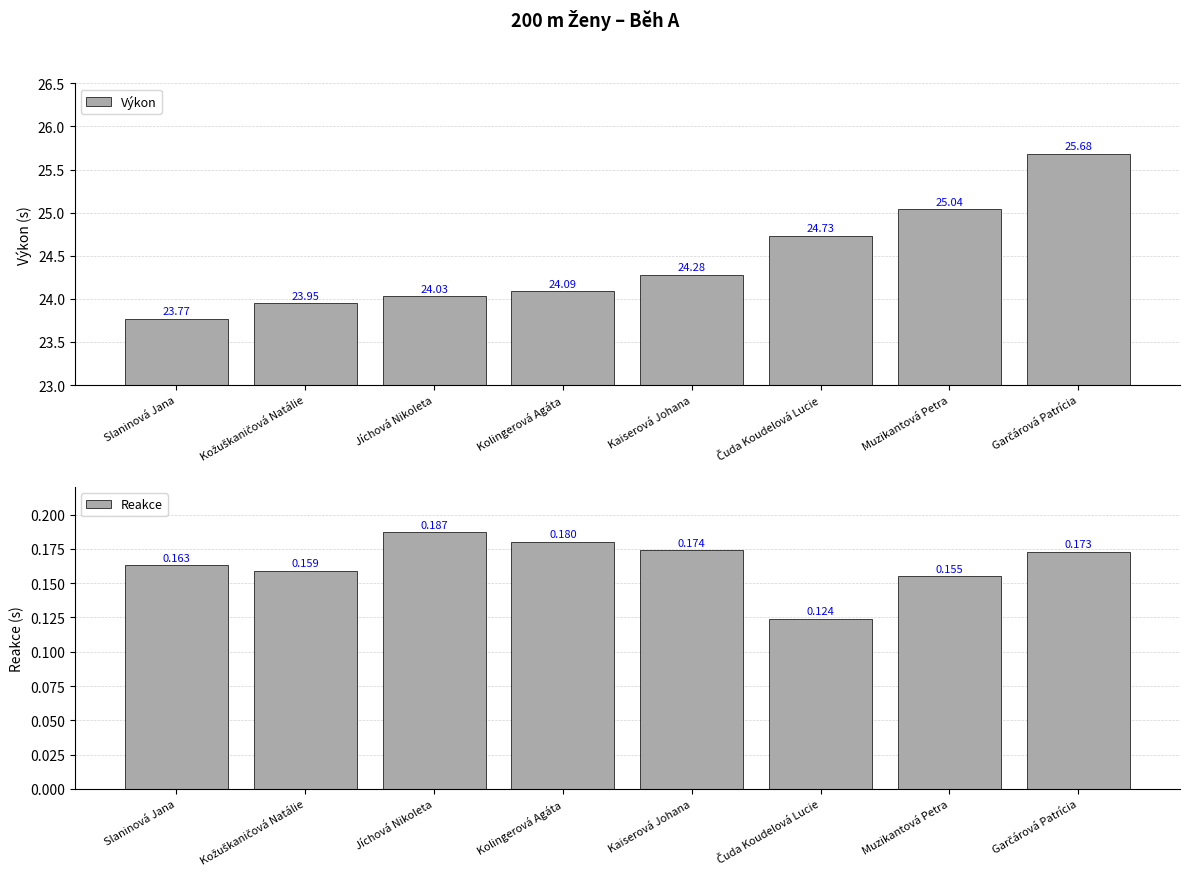

How many categories are shown in the chart?

8